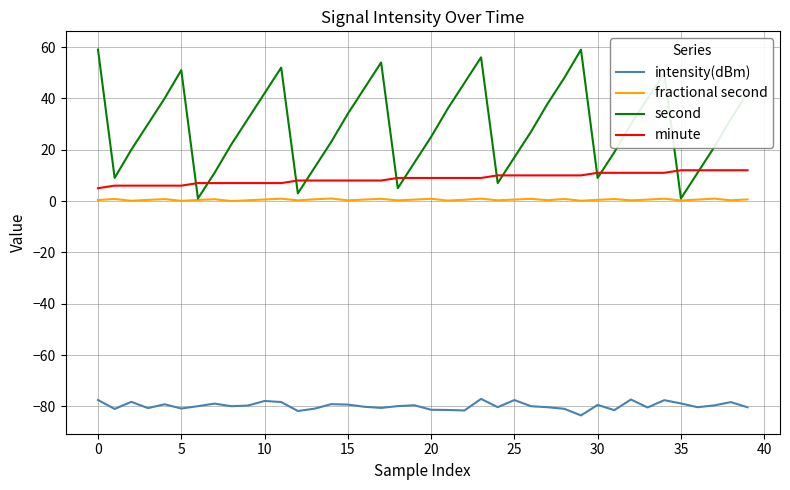

Which series has the largest total across all categories?

second